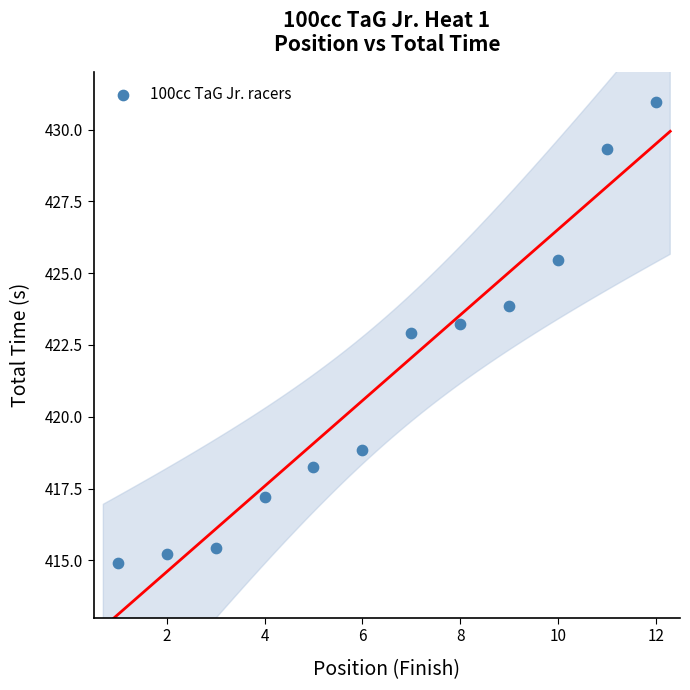

What Y value in the scatter plot is closest to 422?

422.9